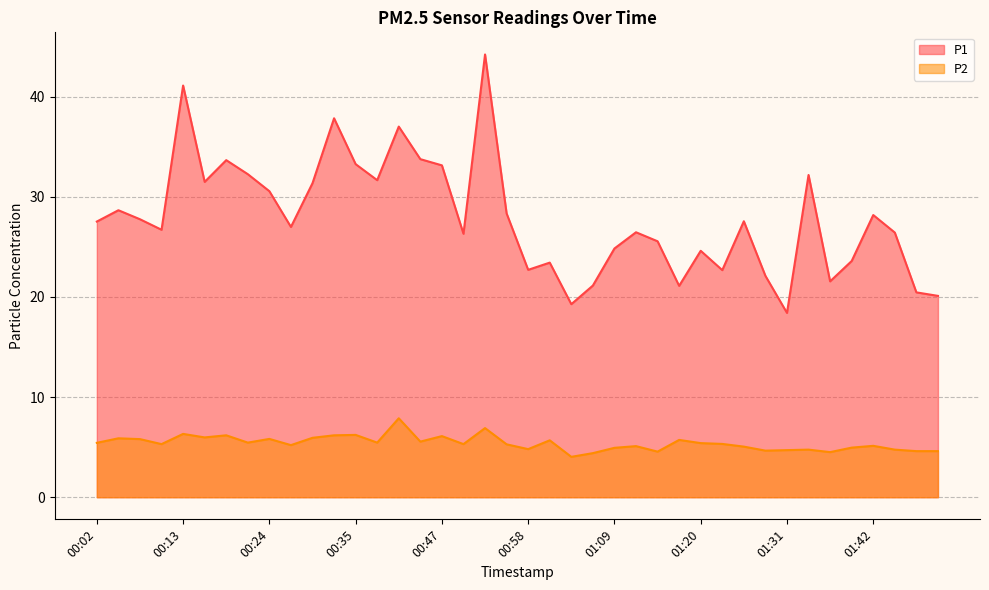

Rank the series by their average value, from lowest to highest.

P2, P1